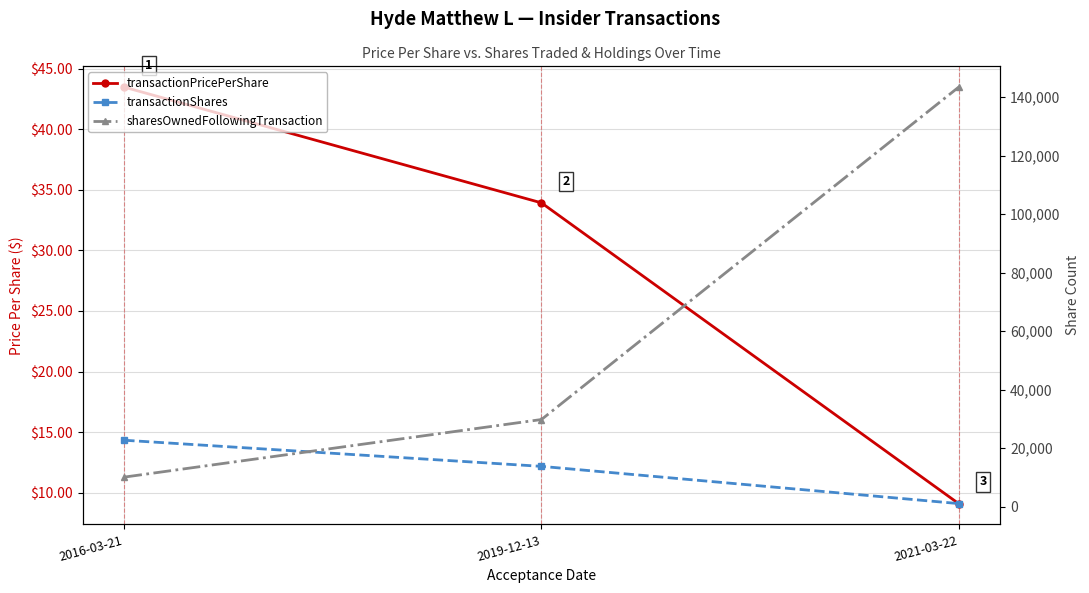

Reading left to right, list all the values displayed in this chart.

transactionPricePerShare: 43.5	33.9	9.1
transactionShares: 22744.0	13820.0	1100.0
sharesOwnedFollowingTransaction: 10147.0	29822.0	143380.0